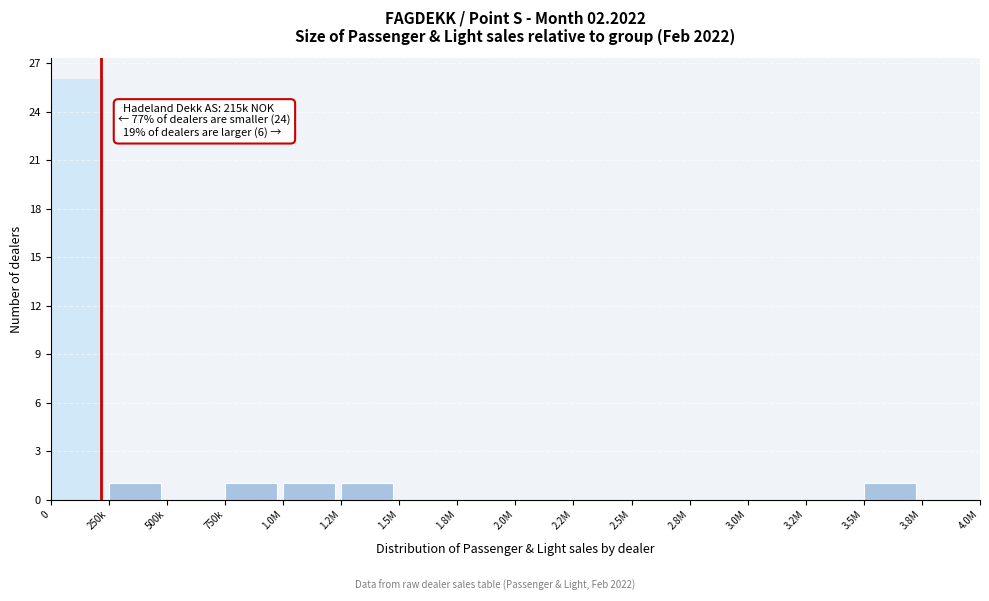

Reading left to right, extract all data points from this chart.

0=26	250k=1	500k=0	750k=1	1.0M=1	1.2M=1	1.5M=0	1.8M=0	2.0M=0	2.2M=0	2.5M=0	2.8M=0	3.0M=0	3.2M=0	3.5M=1	3.8M=0